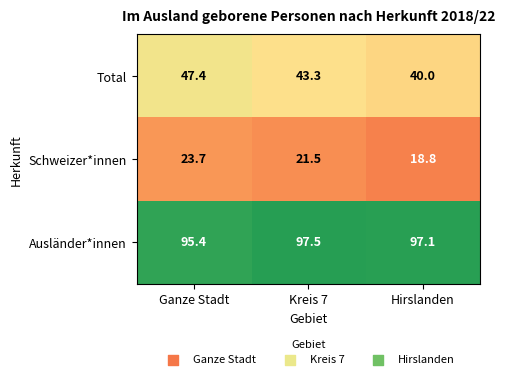

How many data points does each series have?

3